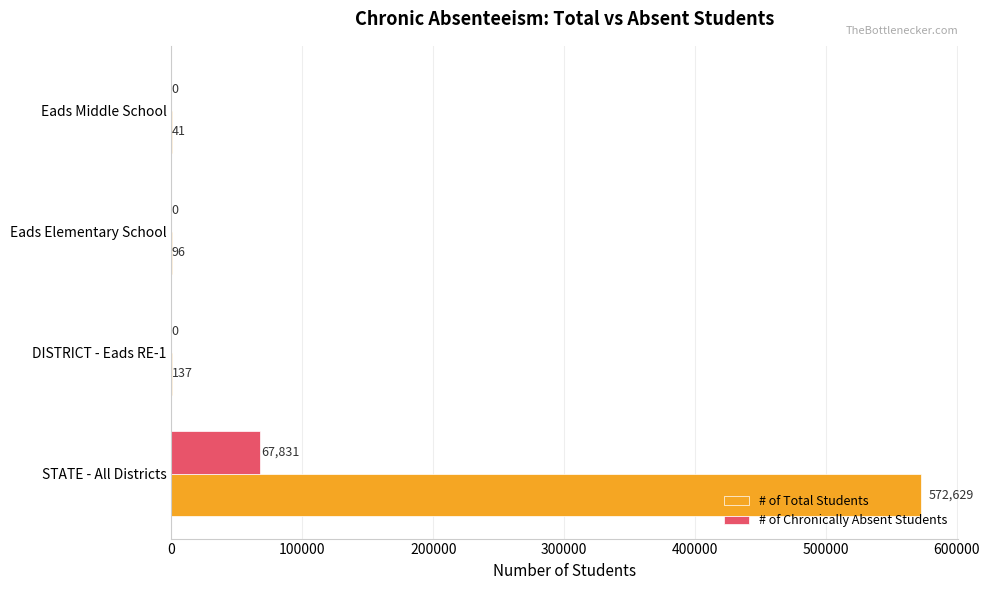

At which label is # of Total Students closest to 286335?

DISTRICT - Eads RE-1